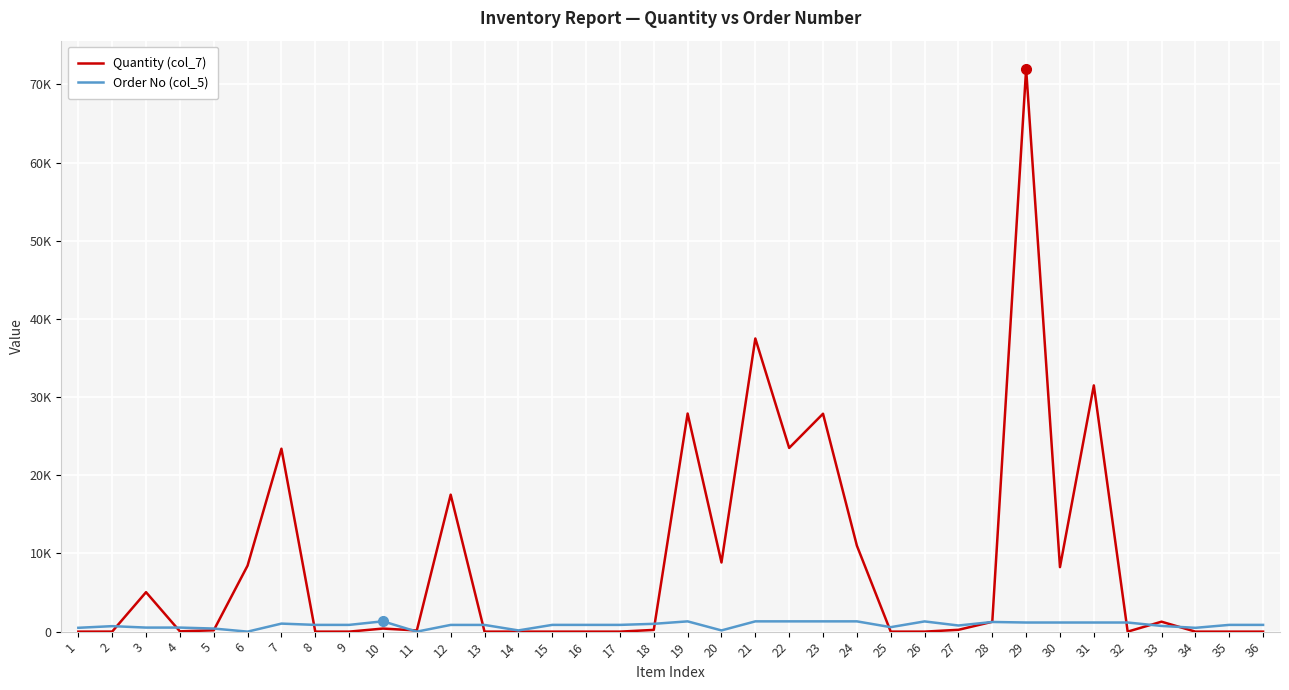

Between 19 and 26, which series saw the biggest shift?

Quantity (col_7)